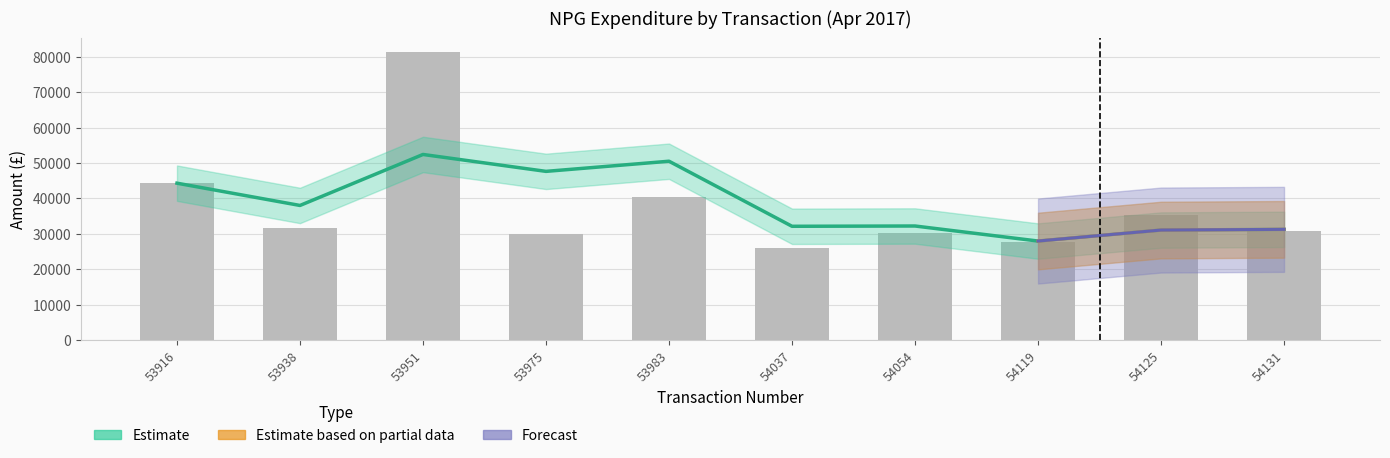

Which label corresponds to the largest value in the chart?

53951